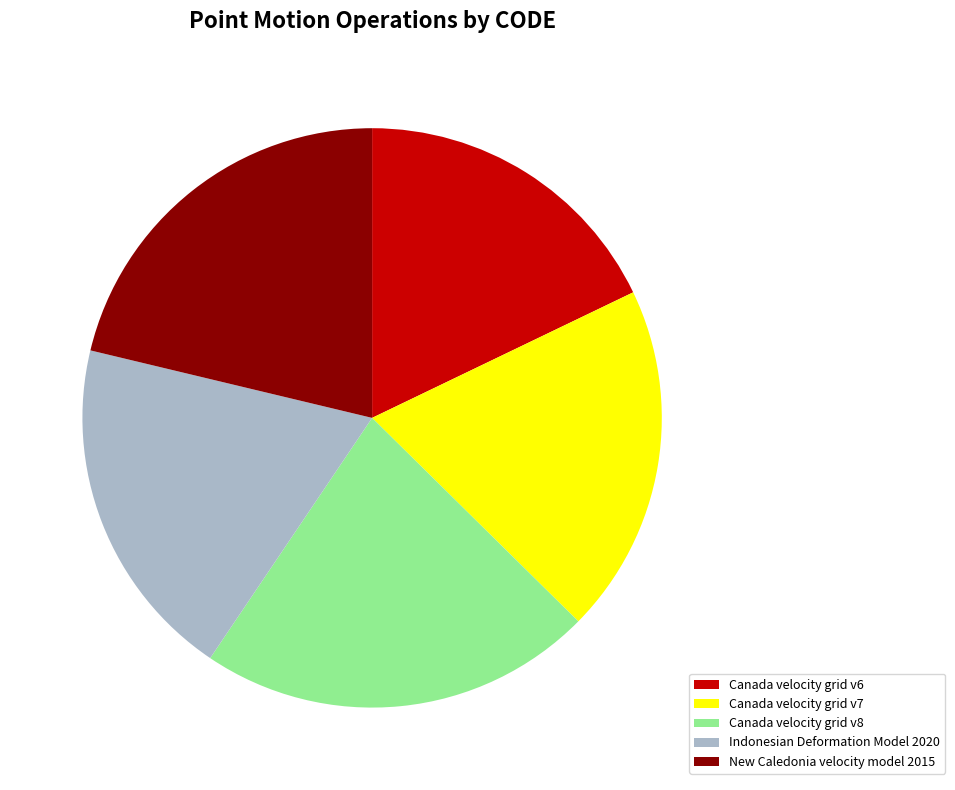

The Indonesian Deformation Model 2020 slice represents 5% of the pie. True or false?

False